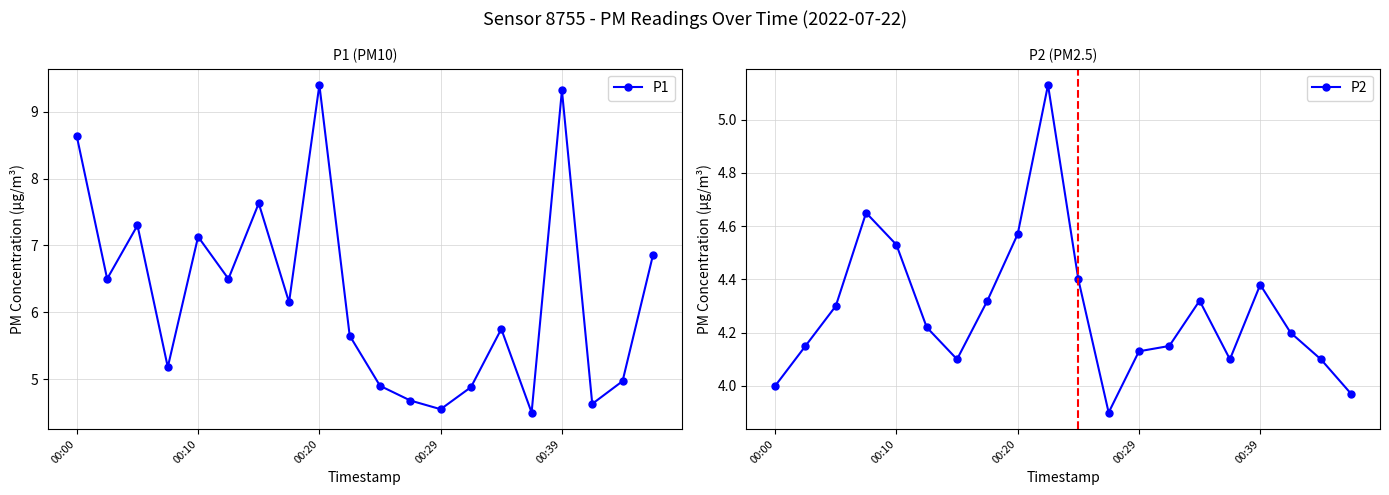

How many lines are shown in the chart?

2